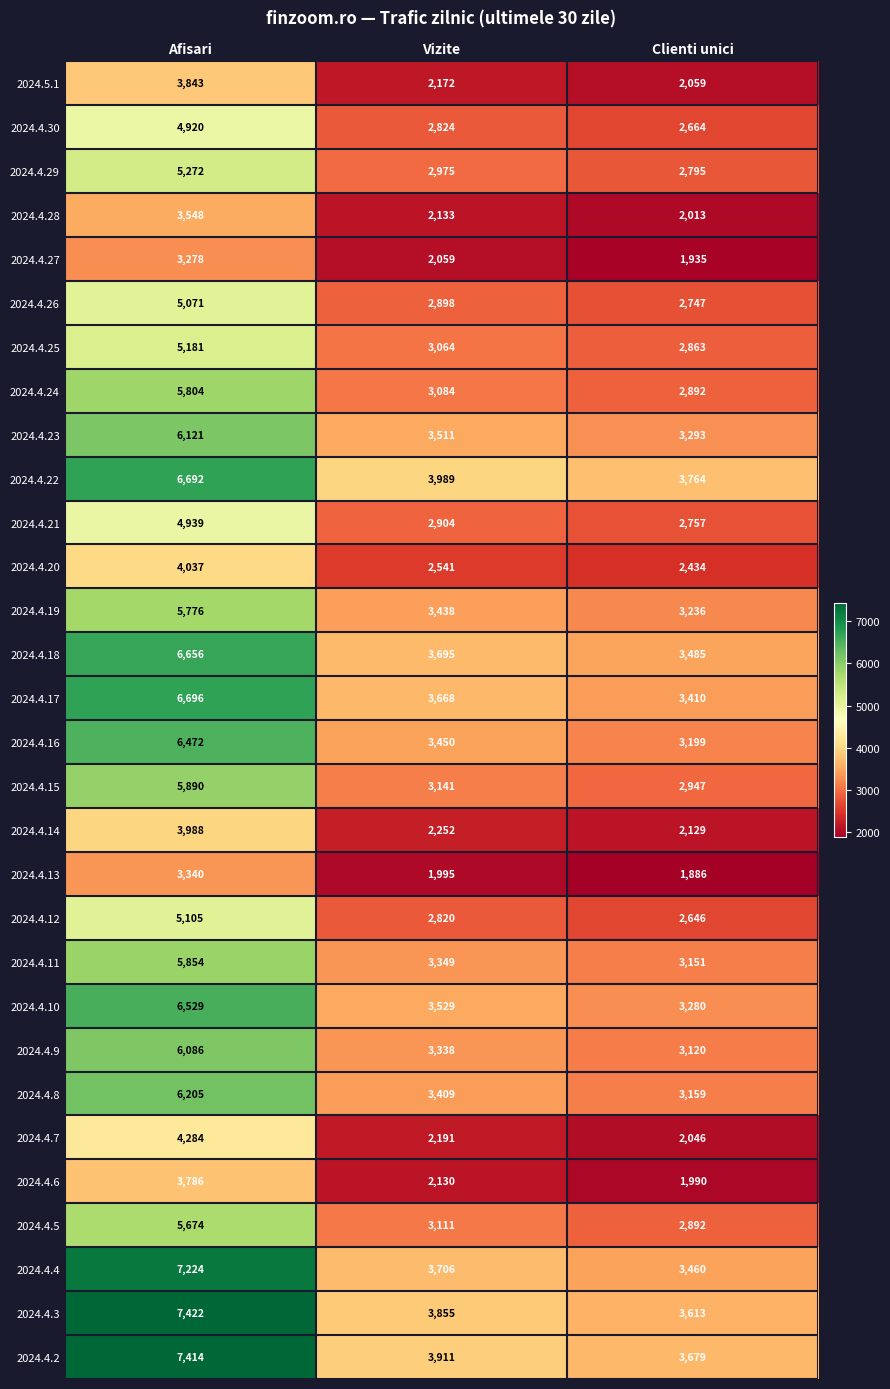

What is the lowest value of the 2024.4.16 series?

3199